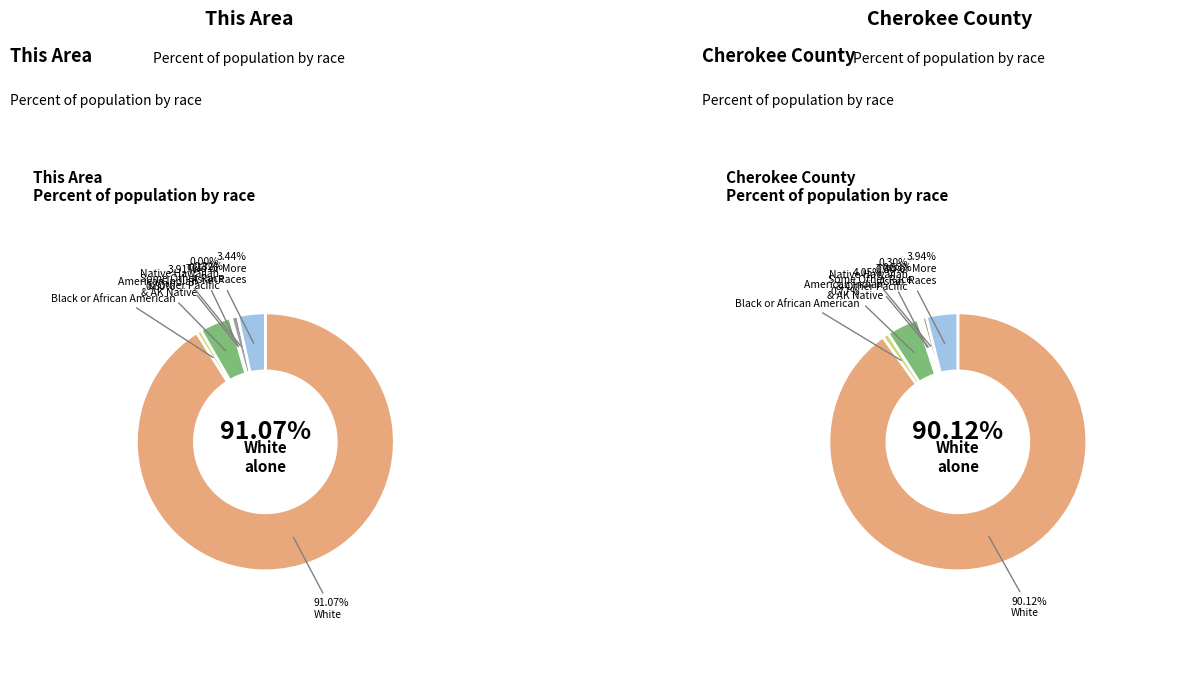

How many slices are in this pie chart?

7